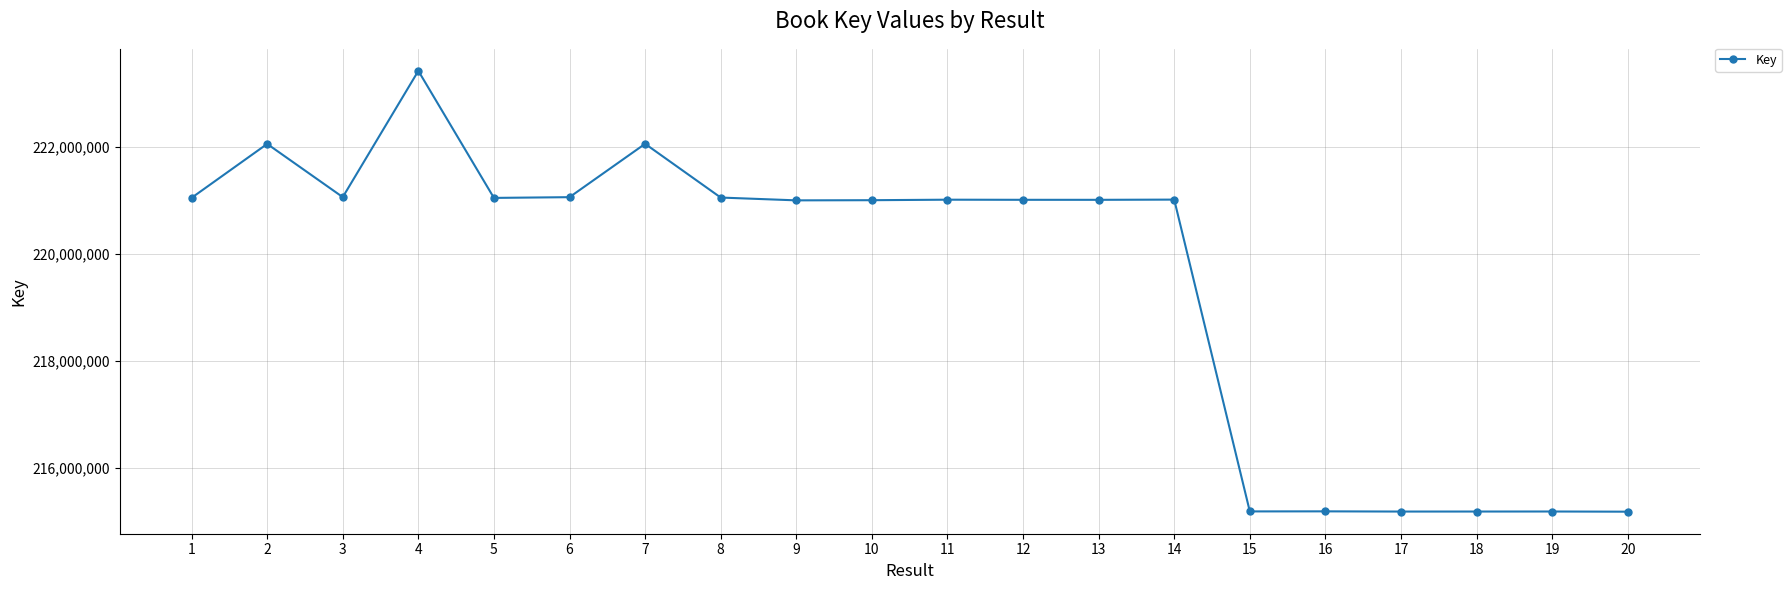

What is the sum of the values at 8 and 5?

442107986